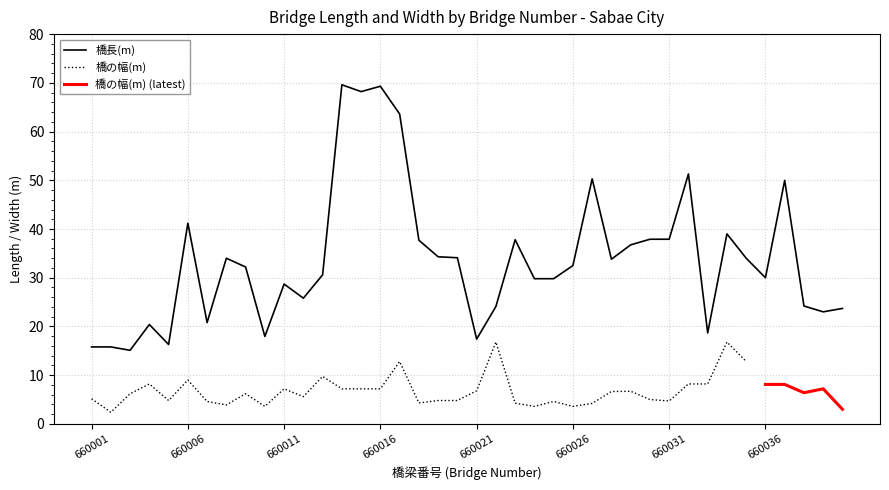

List the labels in order of value, smallest first.

660003, 660001, 660002, 660005, 660021, 660010, 660033, 660004, 660007, 660039, 660040, 660022, 660038, 660012, 660011, 660024, 660025, 660036, 660013, 660009, 660026, 660028, 660008, 660035, 660020, 660019, 660029, 660018, 660023, 660030, 660031, 660034, 660006, 660037, 660027, 660032, 660017, 660015, 660016, 660014